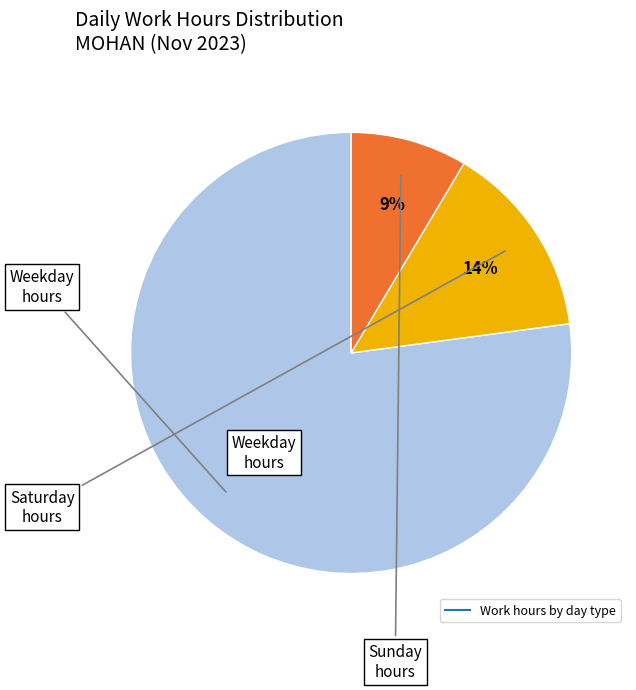

To the nearest percent, what is the average slice percentage?

33%